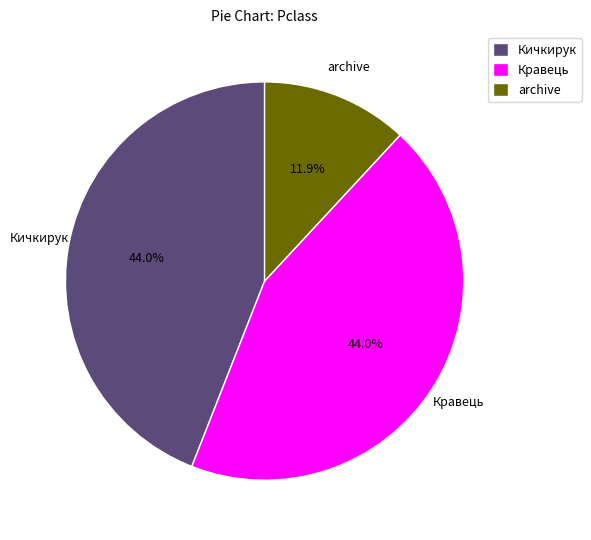

True or false: Кичкирук accounts for 44% of the total.

True